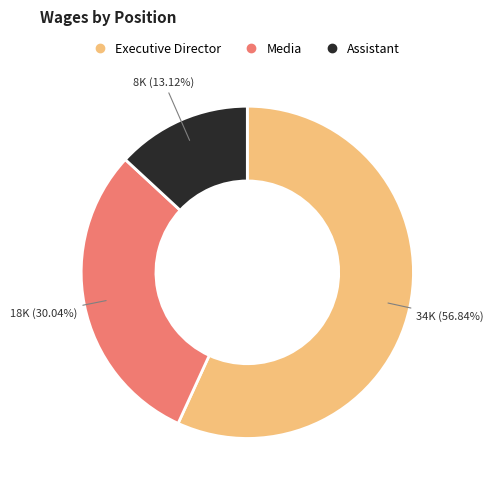

To the nearest percent, what is the combined percentage of Assistant and Executive Director?

70%